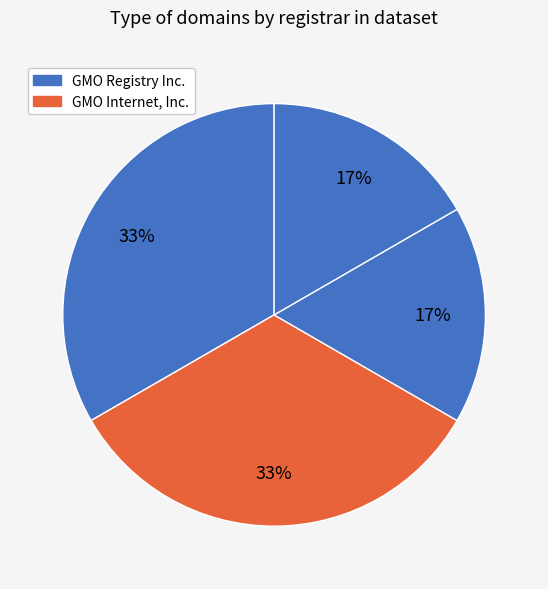

Count the number of slices in the pie.

4